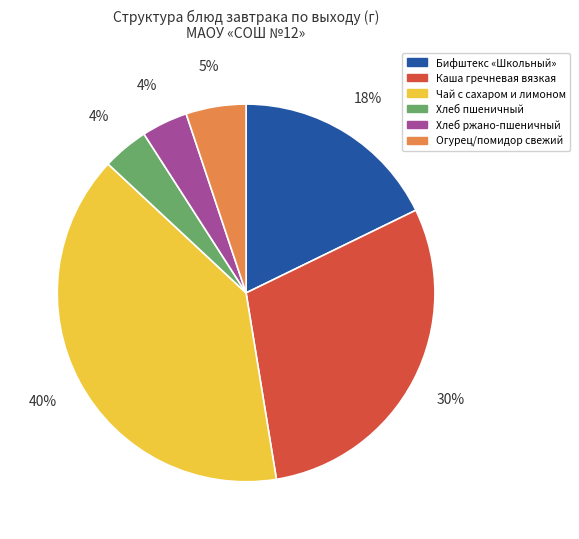

Which has a higher value, Каша гречневая вязкая or Бифштекс «Школьный»?

Каша гречневая вязкая